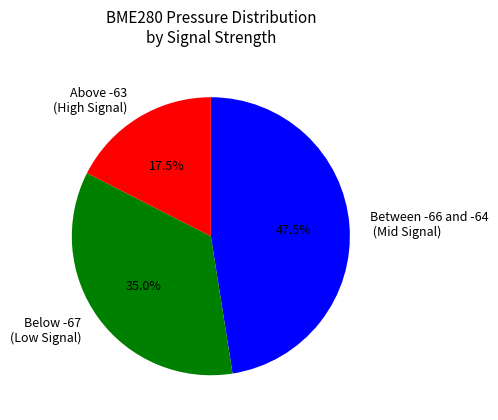

Do Above -63 (High Signal) and Between -66 and -64 (Mid Signal) together represent more than half of the pie?

Yes